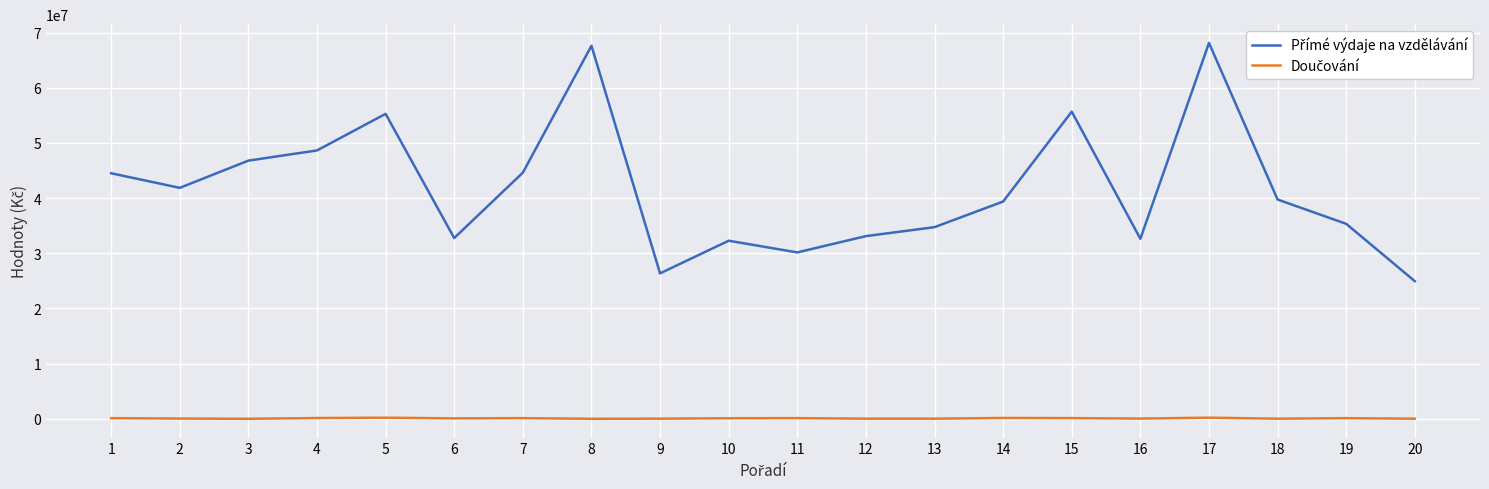

What is the greatest value displayed?

68121601